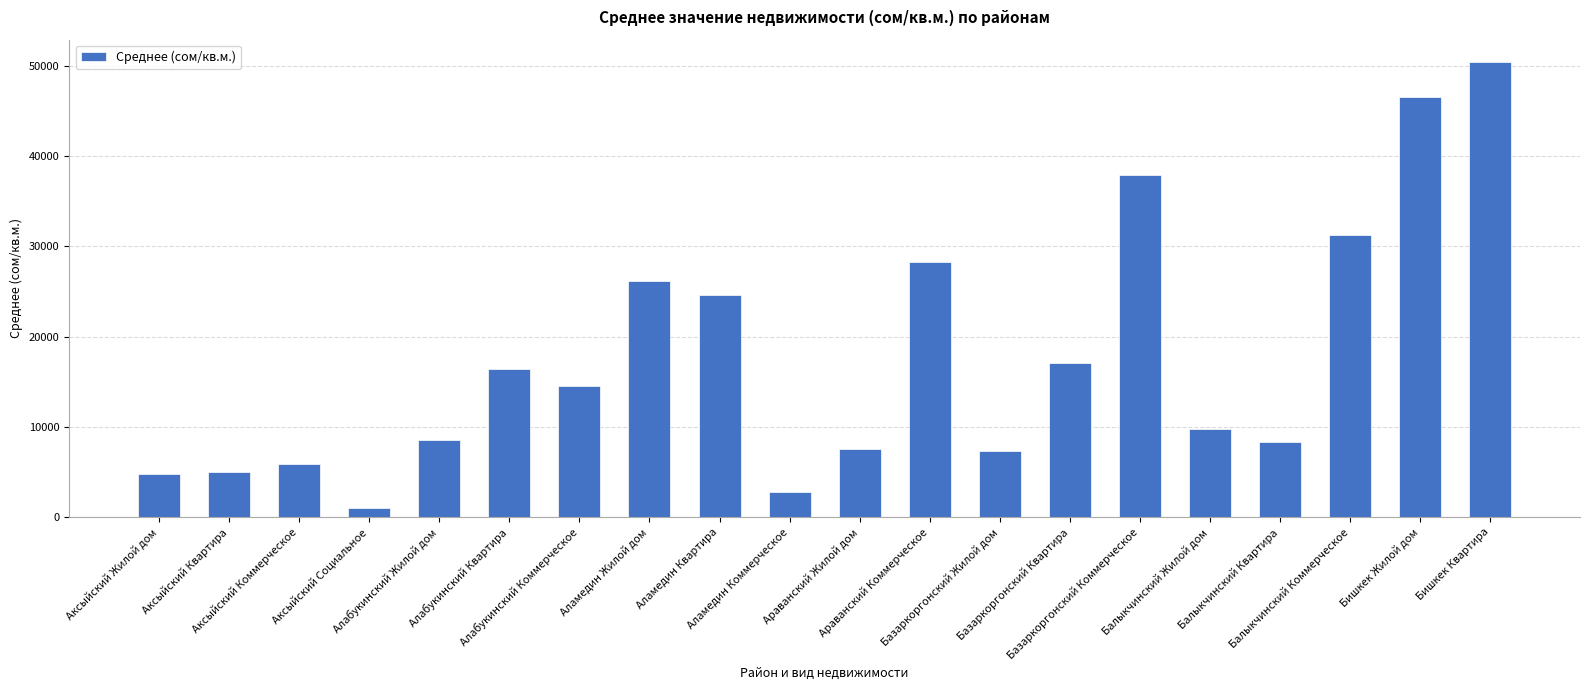

What is the minimum value shown in the chart?

1039.2